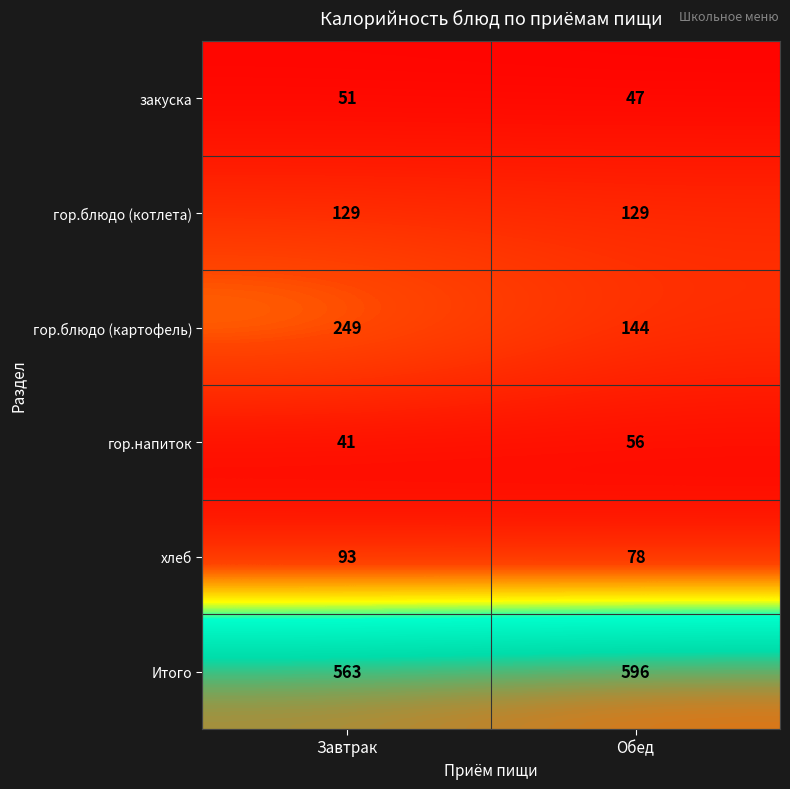

The value of гор.блюдо (картофель) at Обед is 144. True or false?

True